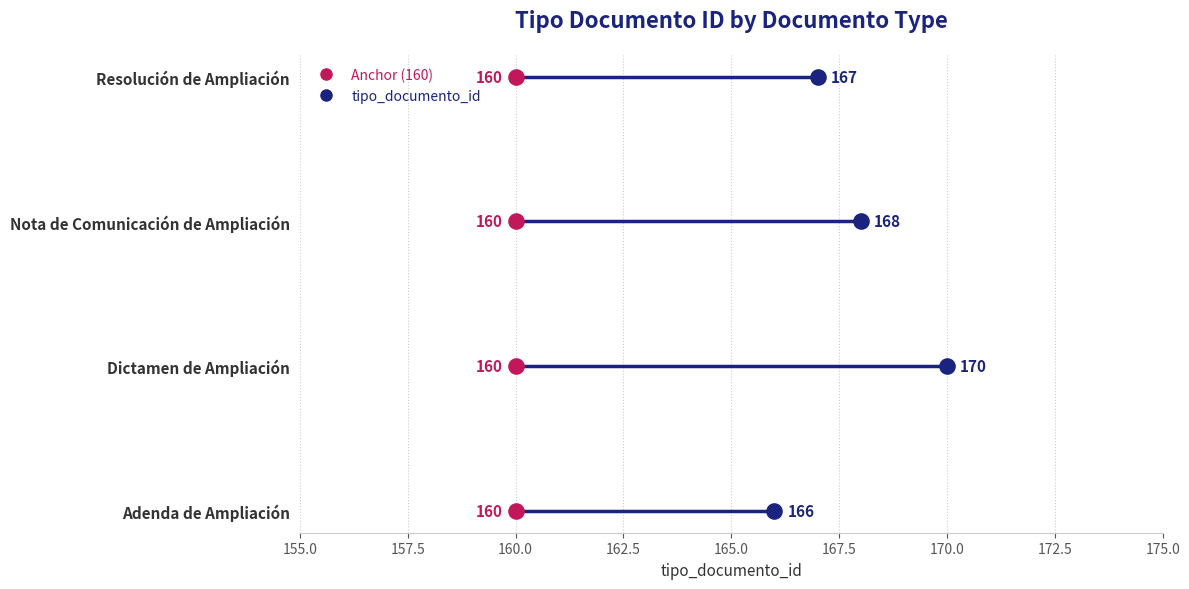

What is the change in value from Adenda de Ampliación to Dictamen de Ampliación?

+4